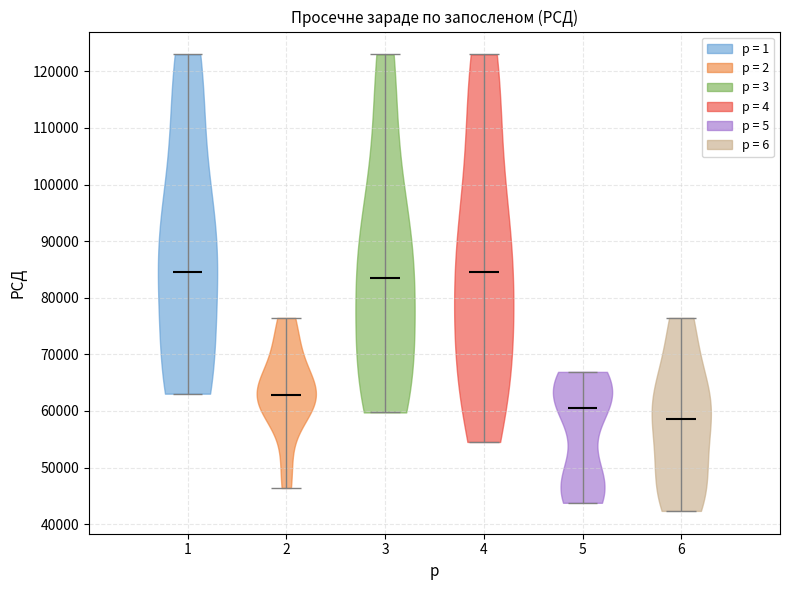

Reading left to right, read every violin against the y-axis: where its median line is, and the lowest and highest points it reaches. The values are not printed on the chart, so give them approximately, as read against the axis.

1: median line 85000, lowest point 63000, highest point 123000
2: median line 63000, lowest point 46000, highest point 76000
3: median line 83000, lowest point 60000, highest point 123000
4: median line 85000, lowest point 55000, highest point 123000
5: median line 61000, lowest point 44000, highest point 67000
6: median line 59000, lowest point 42000, highest point 76000